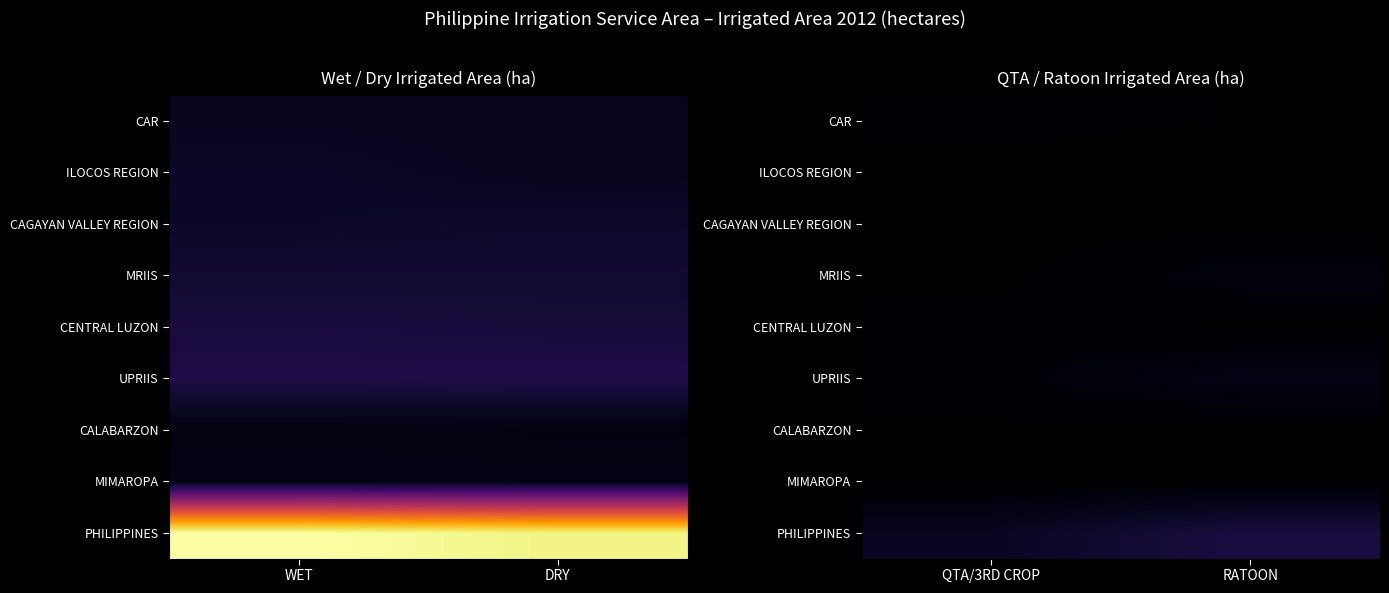

What is the spread (max minus min) of values at RATOON?

101609.5